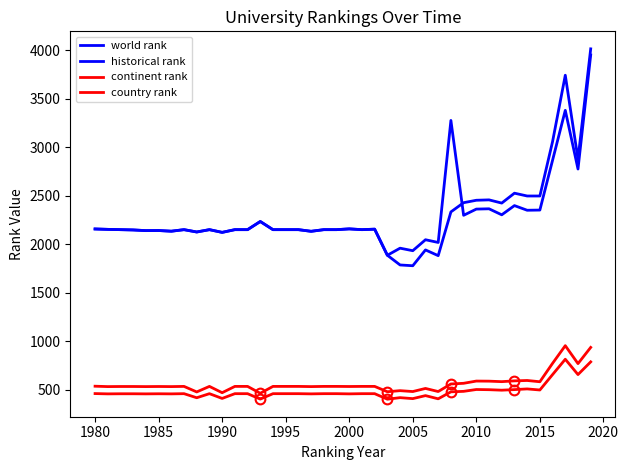

How many lines are shown in the chart?

4